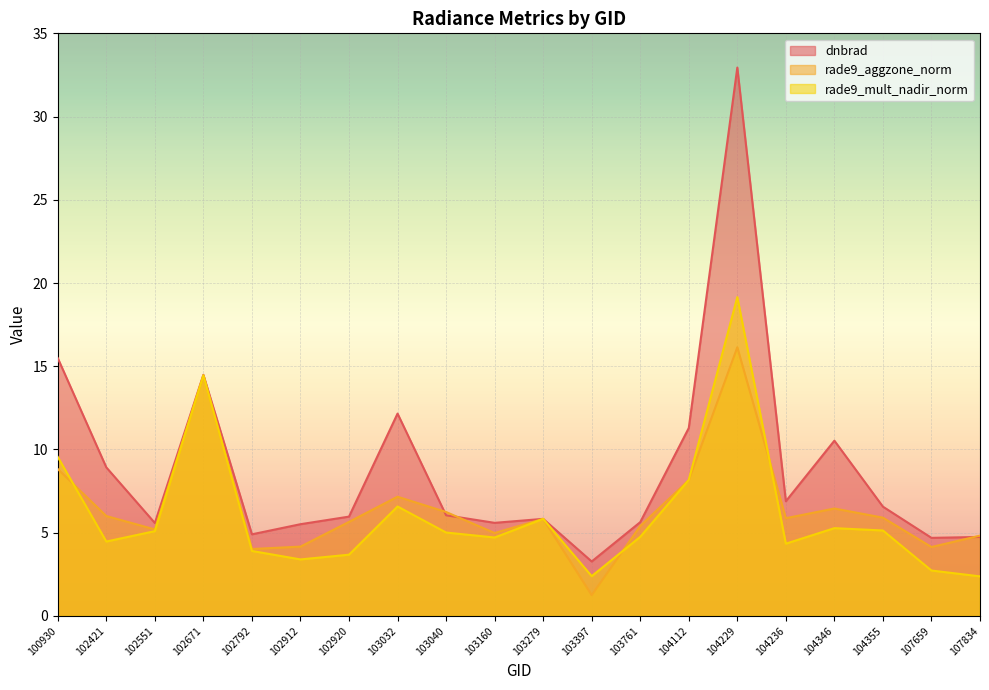

Which series has the largest total across all categories?

dnbrad